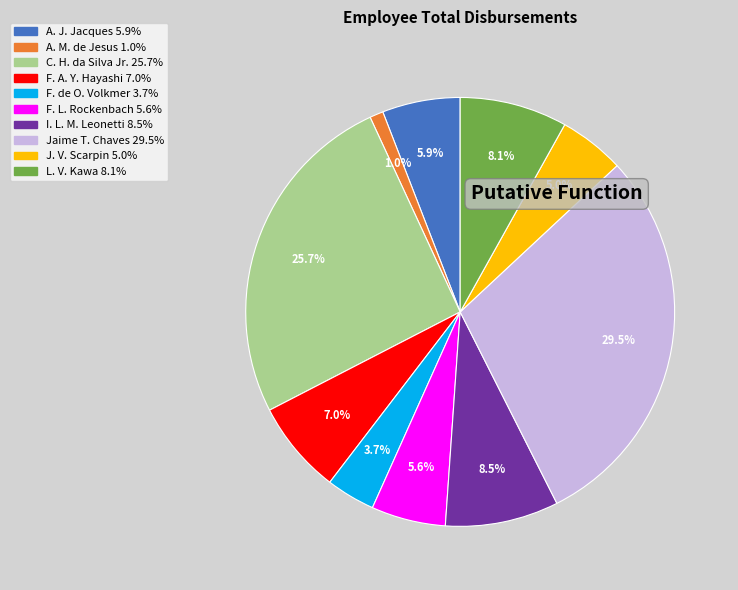

Is there a majority slice in this chart?

No